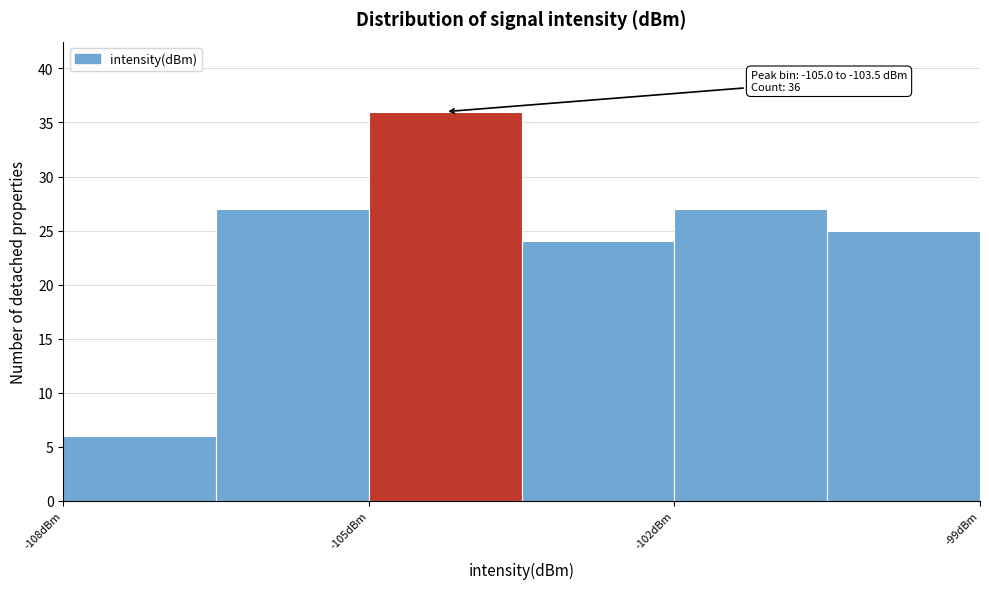

Read against the x-axis, roughly where is the centre of the tallest bar?

-104.0